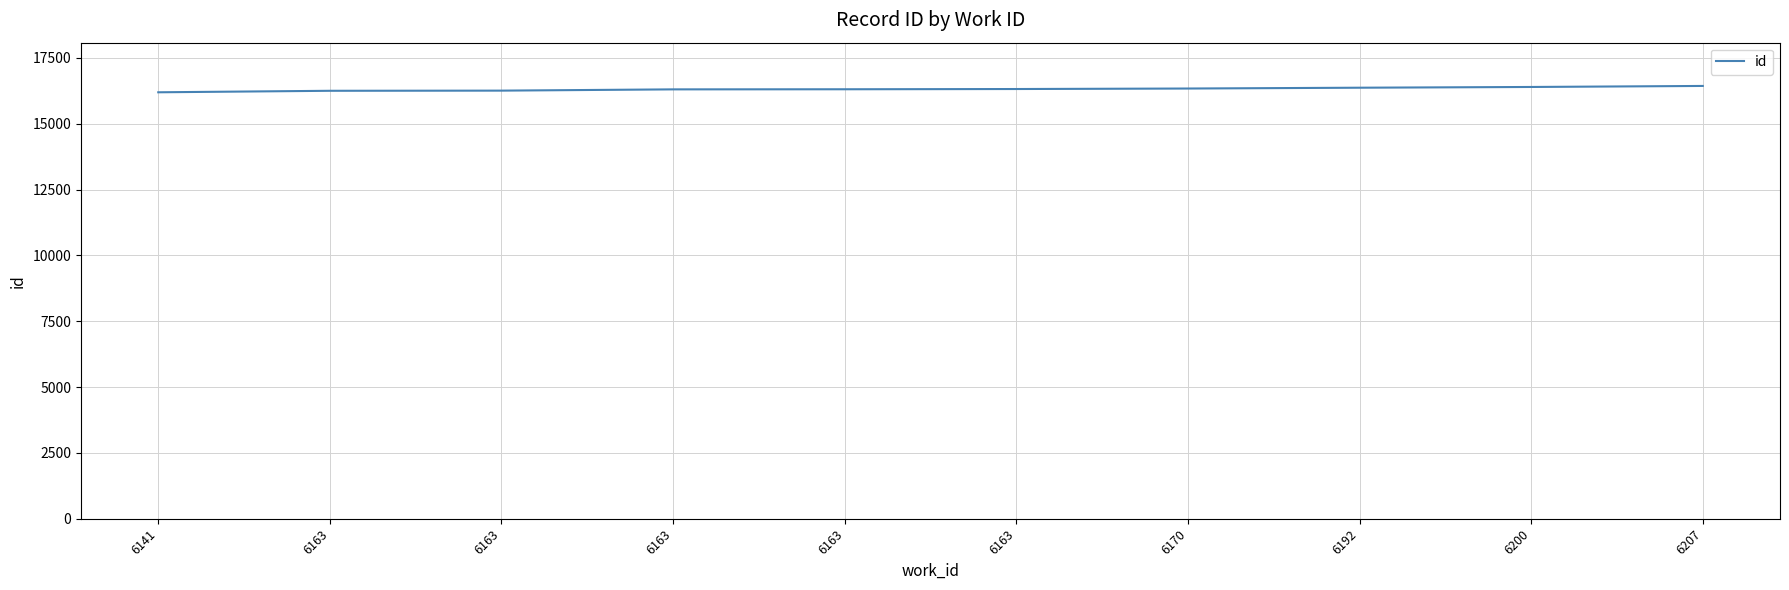

Rank the categories by value from highest to lowest.

6207, 6200, 6192, 6170, 6163, 6163, 6163, 6163, 6163, 6141